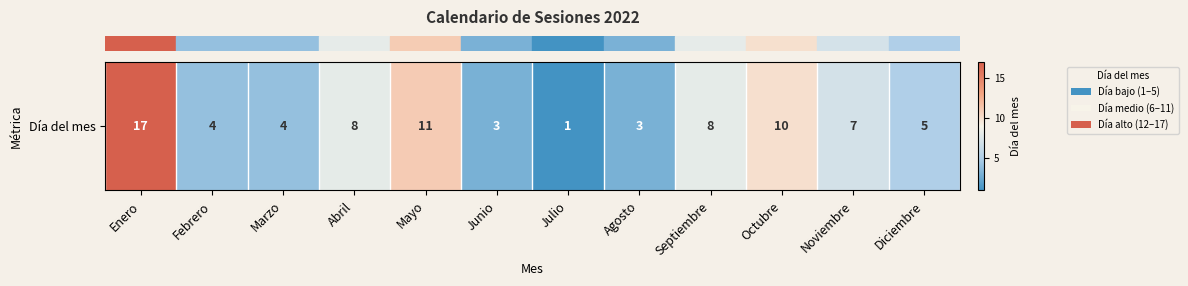

Rank the categories by value from highest to lowest.

Enero, Mayo, Octubre, Abril, Septiembre, Noviembre, Diciembre, Febrero, Marzo, Junio, Agosto, Julio